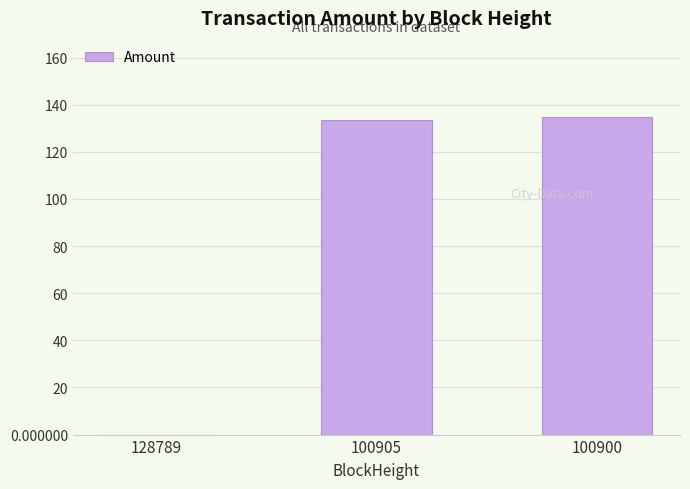

The chart shows a value of 195.9 at 100905. True or false?

False